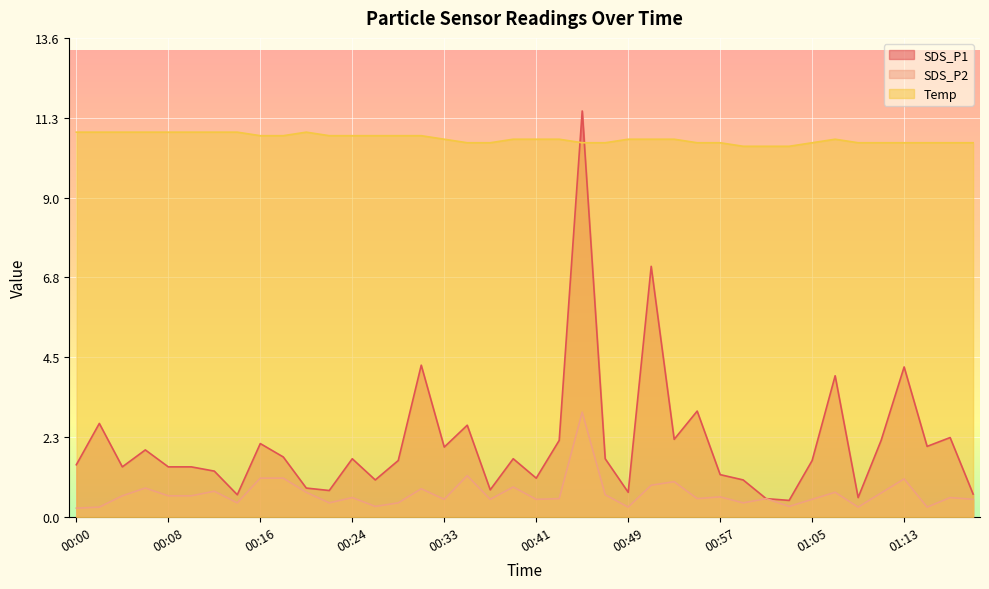

True or false: SDS_P2 and SDS_P1 intersect in this chart.

False